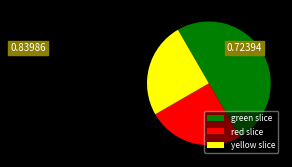

The yellow slice slice represents 31% of the pie. True or false?

False